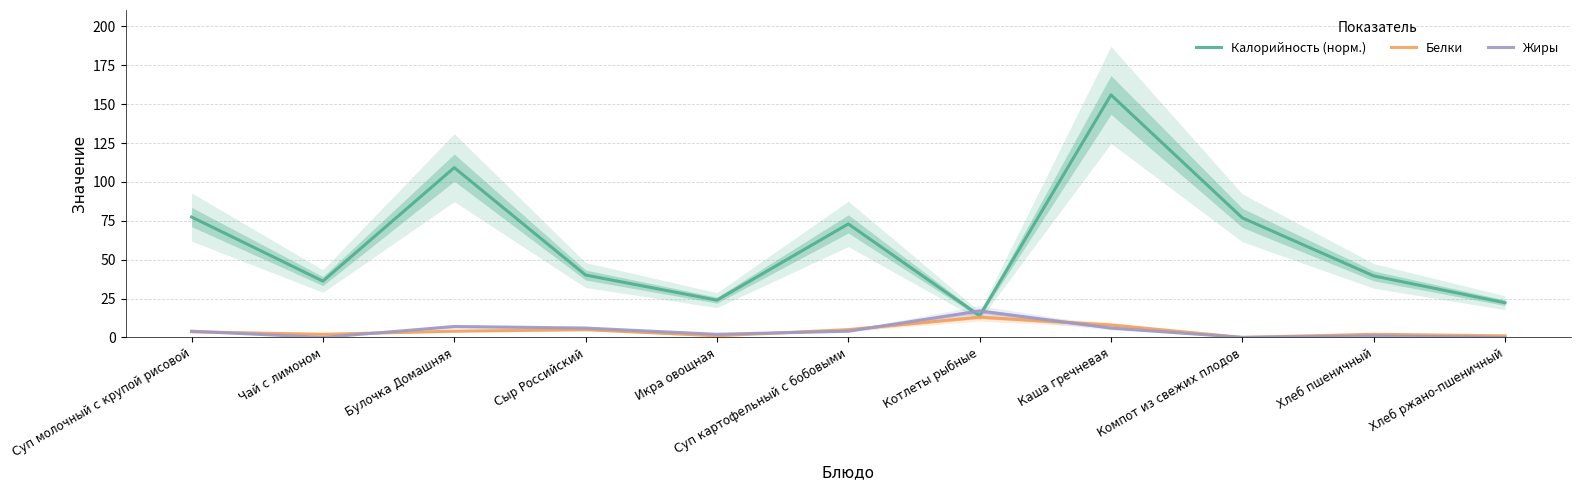

At which label does Жиры reach its minimum?

Чай с лимоном